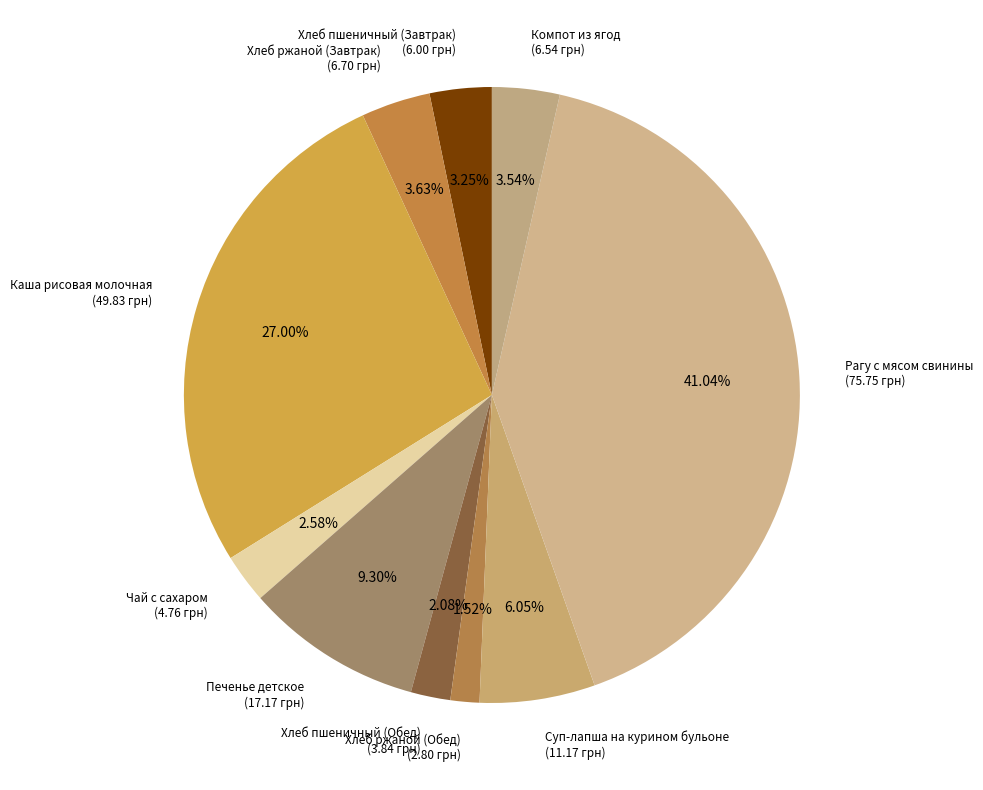

How many segments does this pie chart have?

10